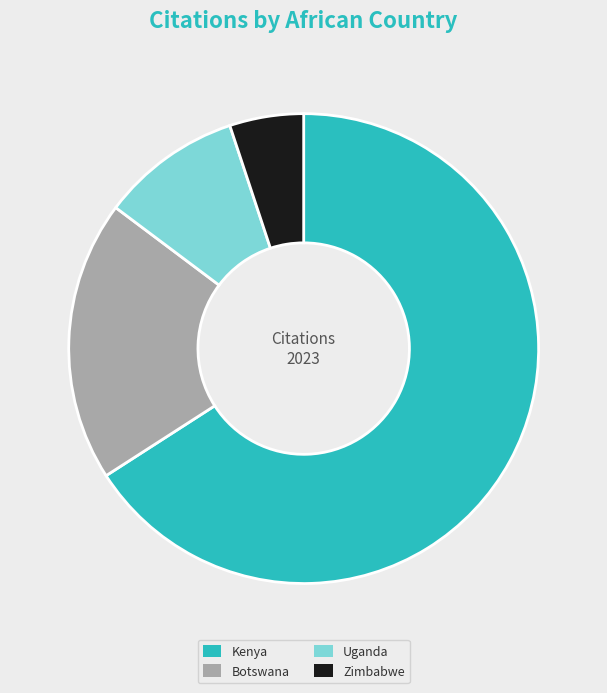

Does any single category account for the majority?

Yes